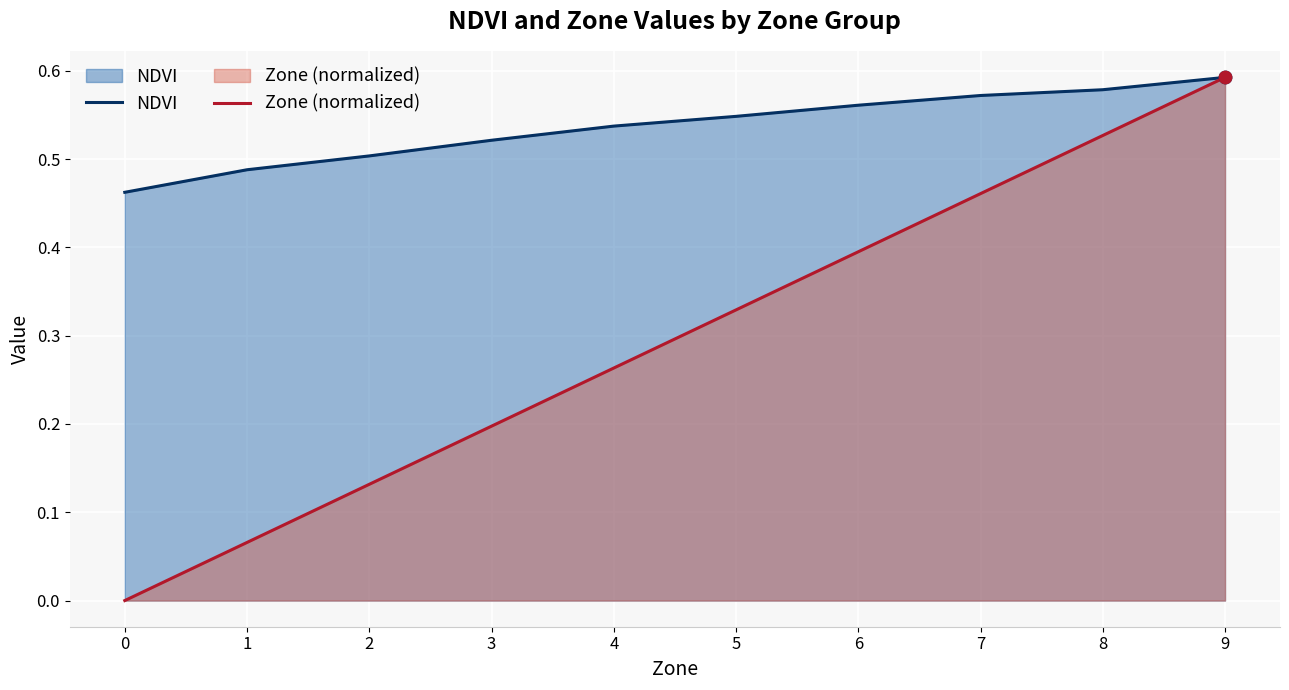

At how many categories does at least one series exceed 0?

10